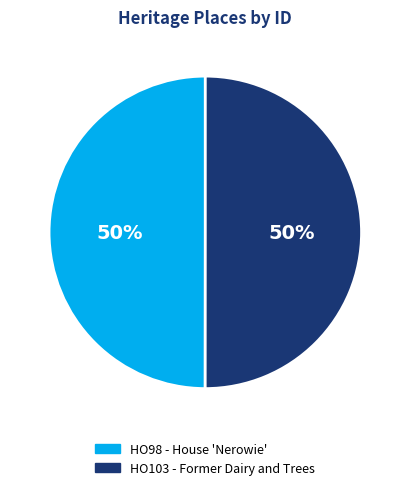

True or false: HO103 - Former Dairy and Trees accounts for 61% of the total.

False